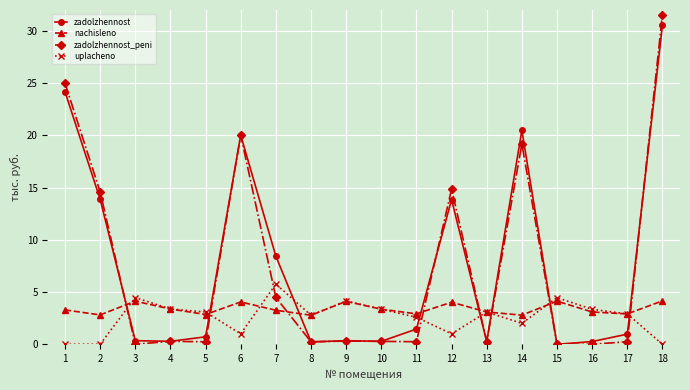

What are all the series names shown in the legend?

zadolzhennost, nachisleno, zadolzhennost_peni, uplacheno